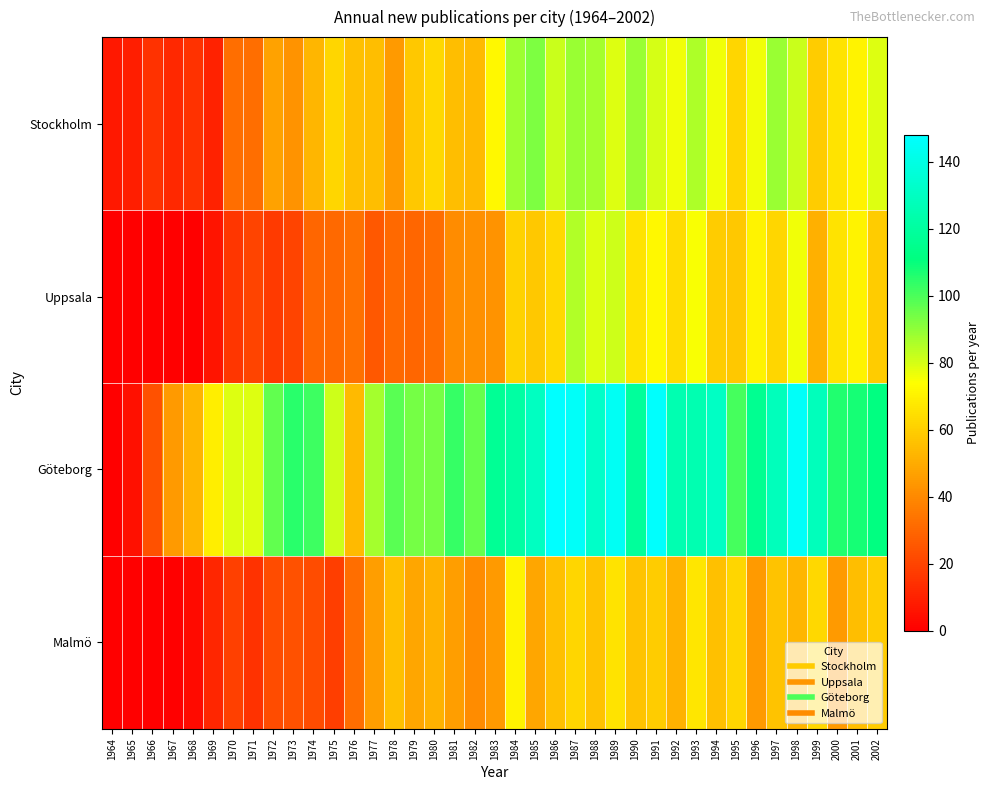

At which category is the sum across all series the highest?

1987